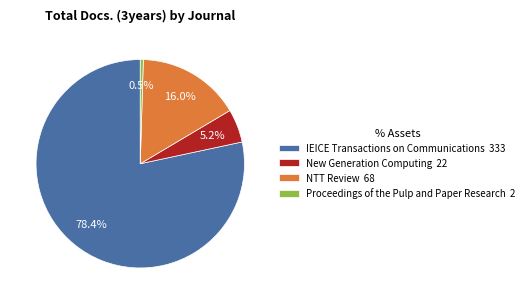

The Proceedings of the Pulp and Paper Research slice represents 8% of the pie. True or false?

False